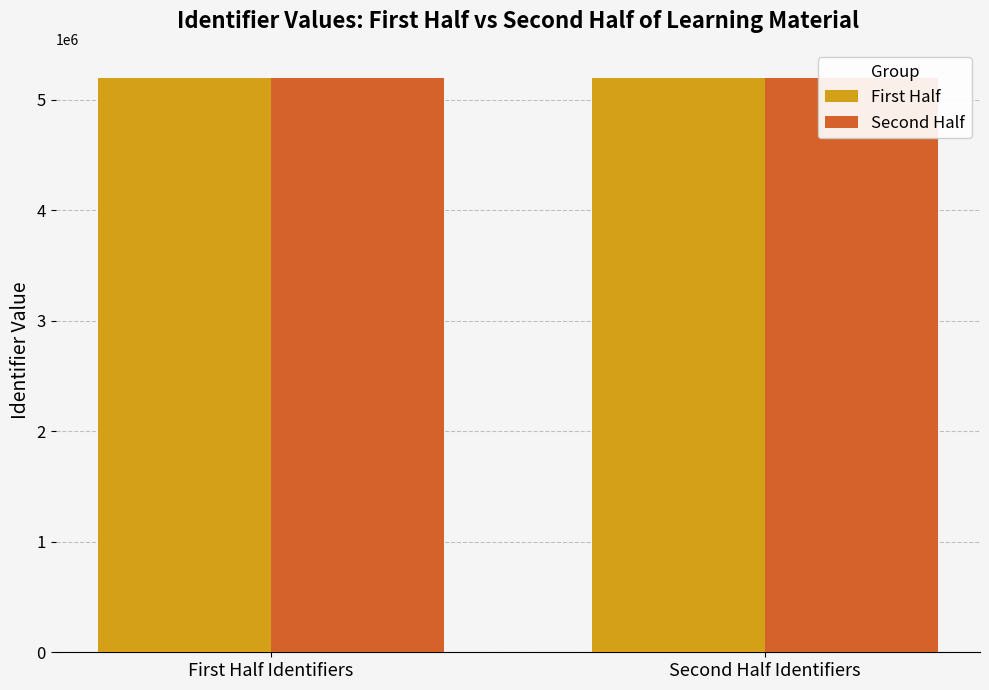

The value of Second Half at First Half Identifiers is 5198678. True or false?

True